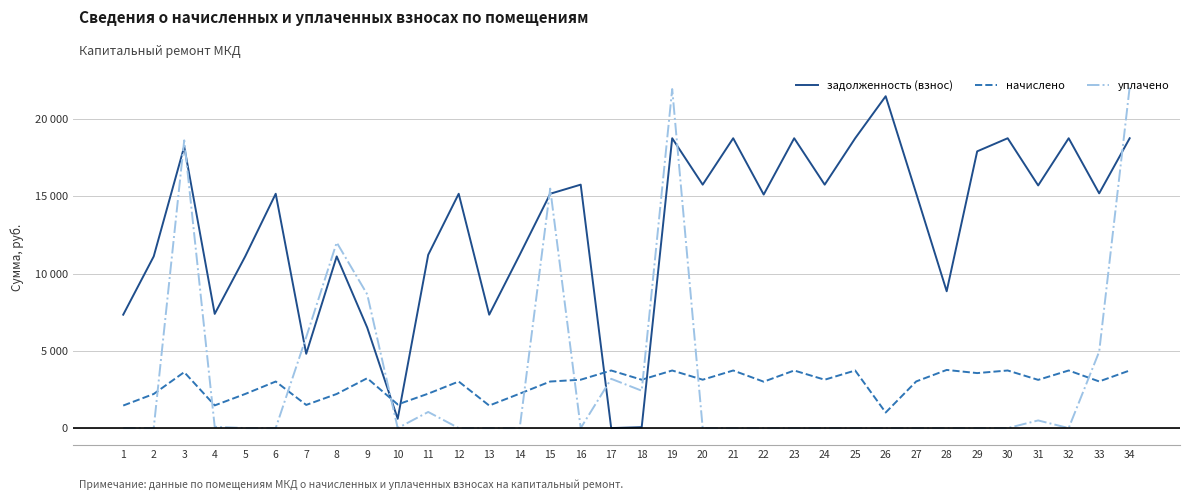

True or false: задолженность (взнос) has more than 2 interior local peaks.

True